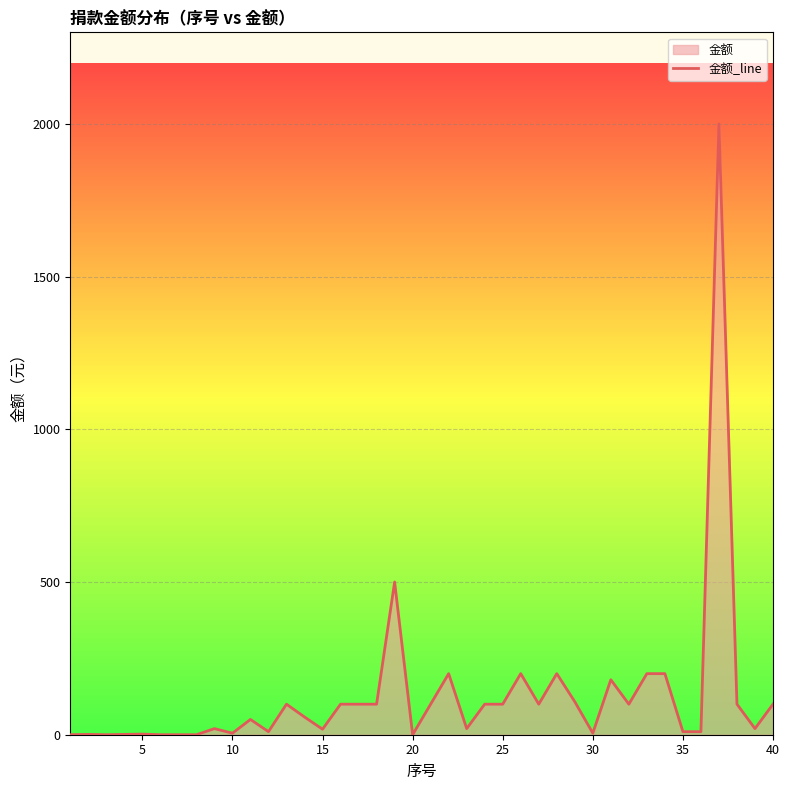

What is the difference between the maximum and minimum values?

2000.0